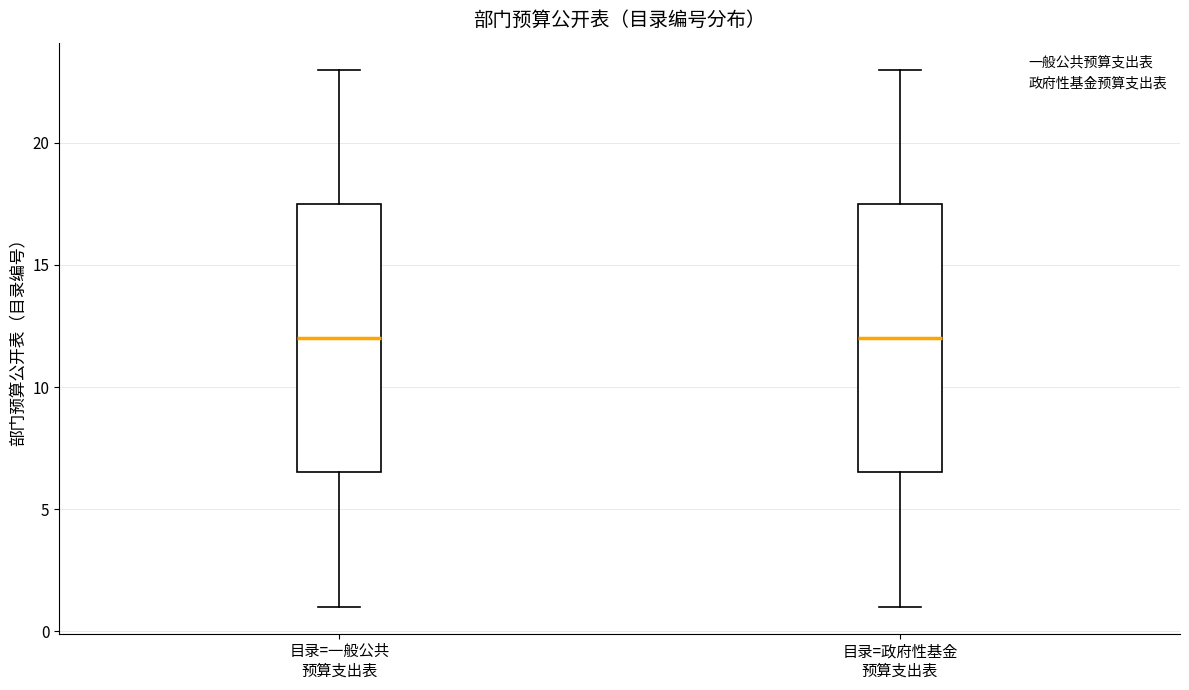

Where does the median line of the box for 目录=政府性基金 预算支出表 sit on the y-axis? The values are not printed on the chart, so give them approximately, as read against the axis.

12.0